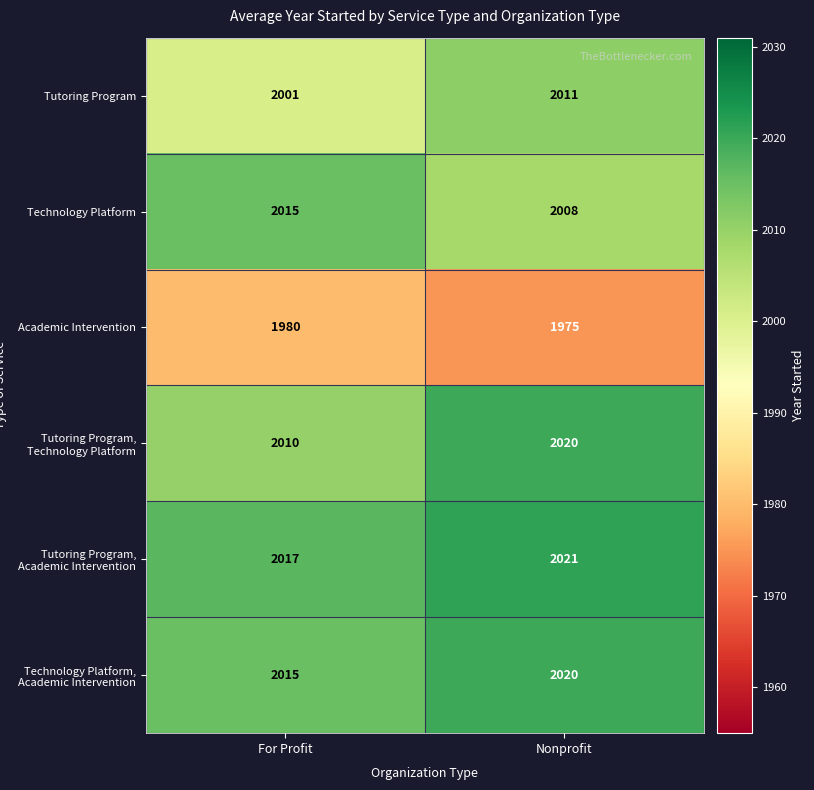

Where is Technology Platform, Academic Intervention nearest to the value 2017?

For Profit